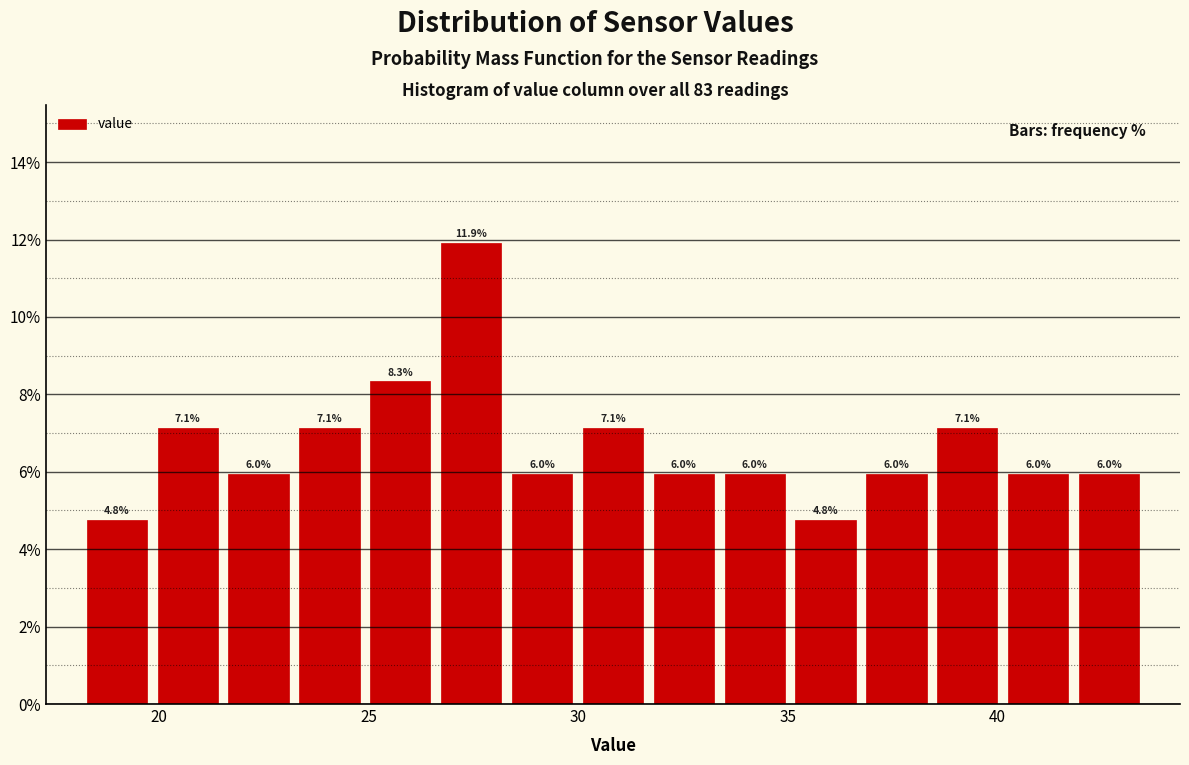

Around what value on the x-axis is the tallest bar? Give the approximate position of its centre, as read against the axis.

27.5